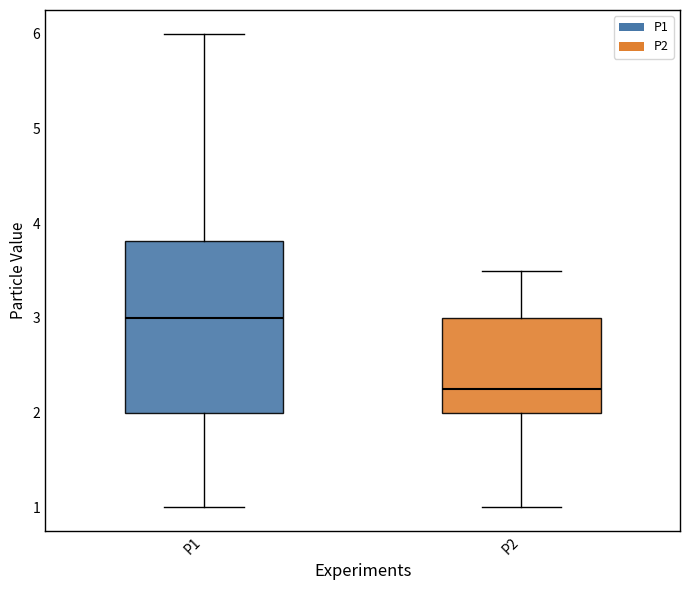

Which box has the lowest median line?

P2